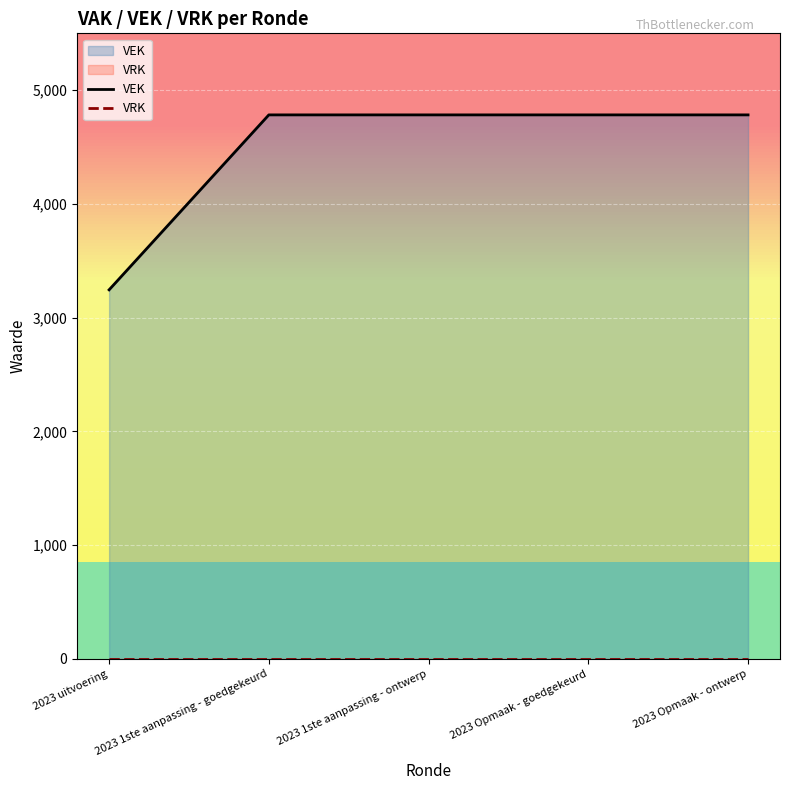

What is the total value across all series at 2023 Opmaak - ontwerp?

4783